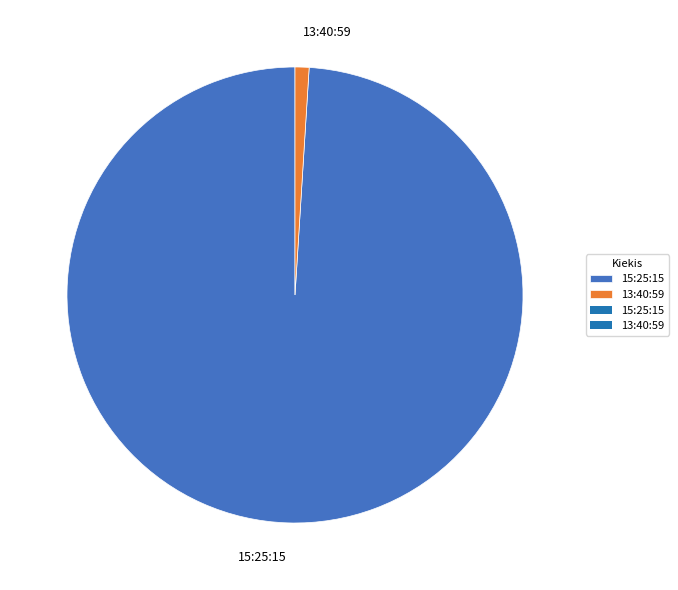

What is the smallest slice in the pie chart?

13:40:59